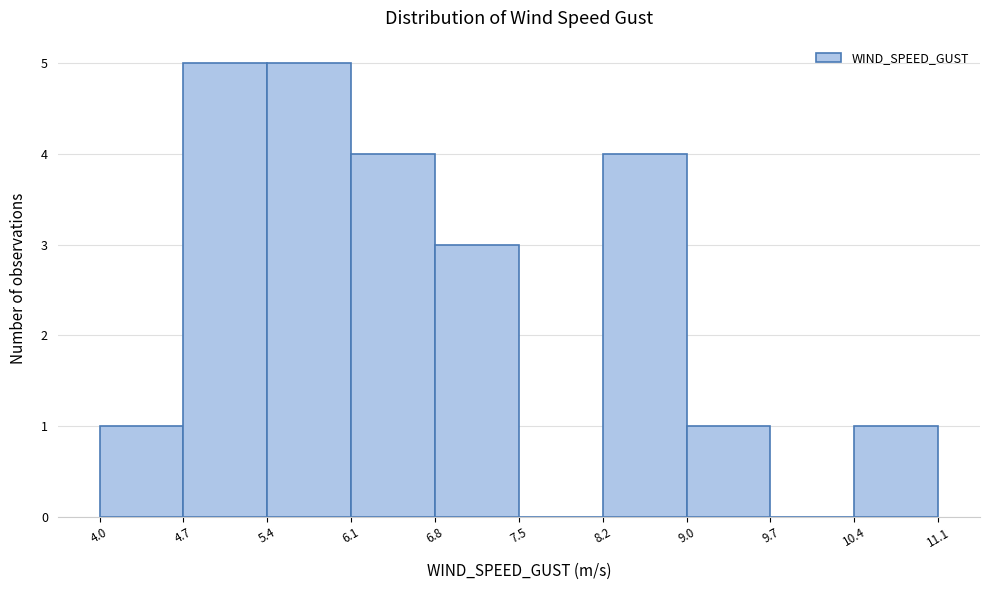

What is the height of the bar covering 5.4 to 6.1 on the x-axis? The values are not printed on the chart, so give them approximately, as read against the axis.

5